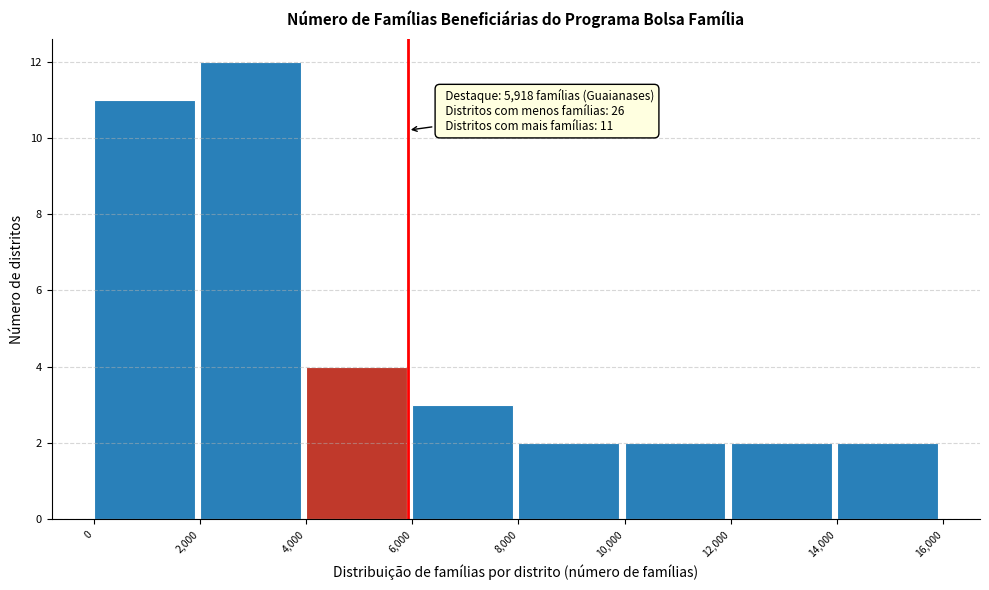

Which range on the x-axis has the tallest bar?

2,000 to 4,000